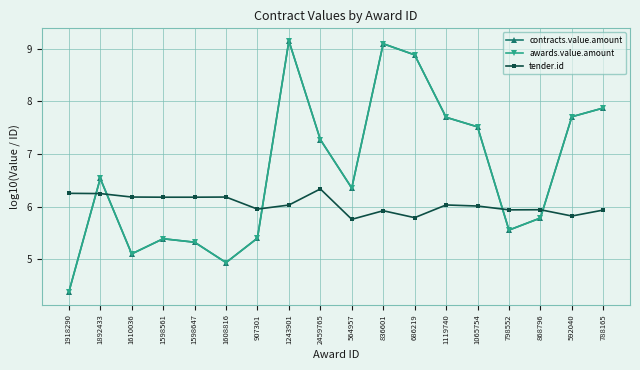

Does the chart have visible grid lines?

Yes